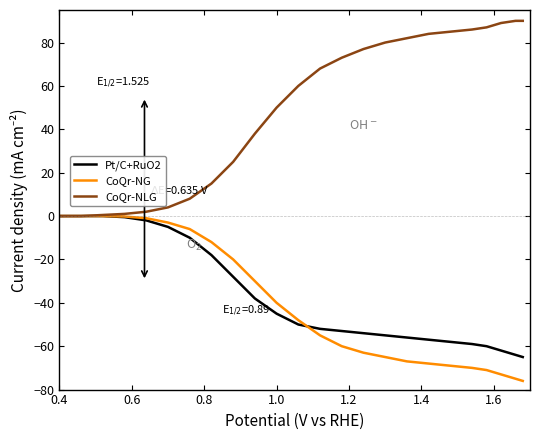

Which series has the largest total across all categories?

CoQr-NLG